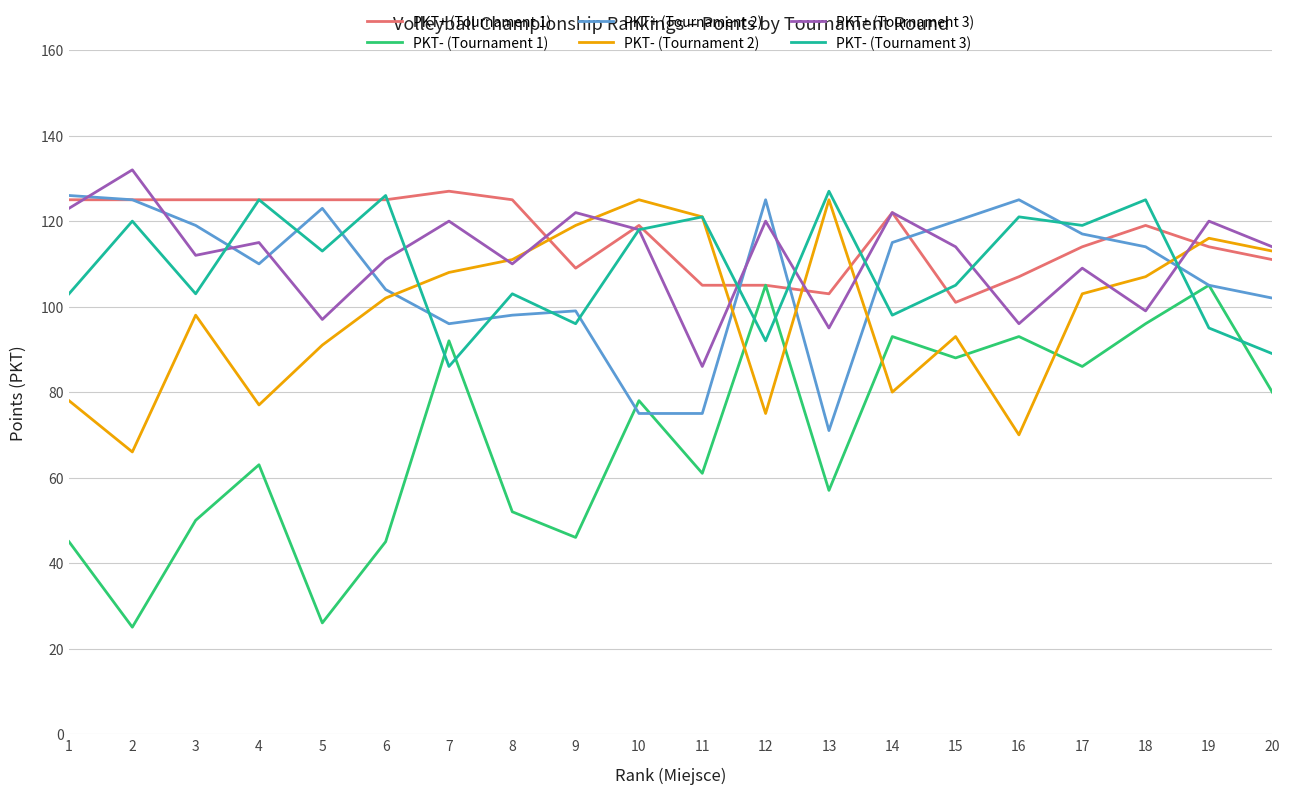

Read the PKT- (Tournament 1) value at 4, to the nearest 10.

60